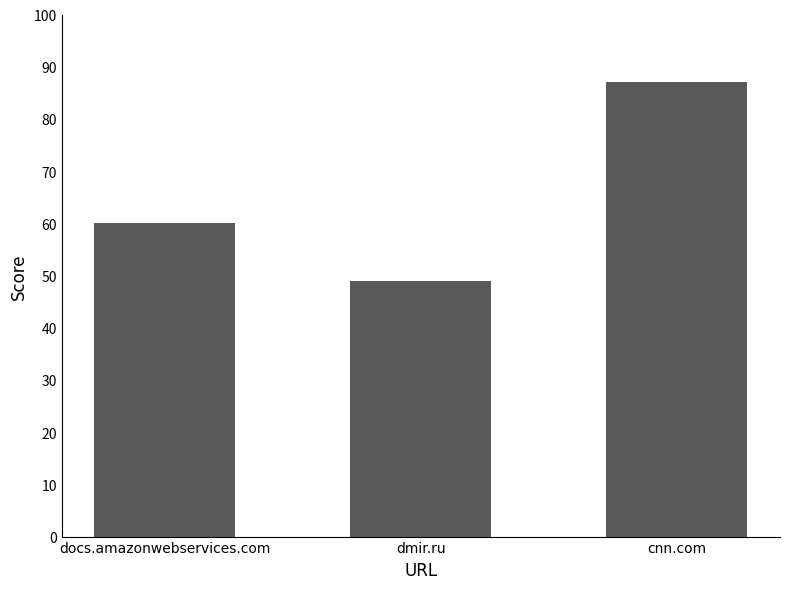

What is the change in value from docs.amazonwebservices.com to dmir.ru?

-11